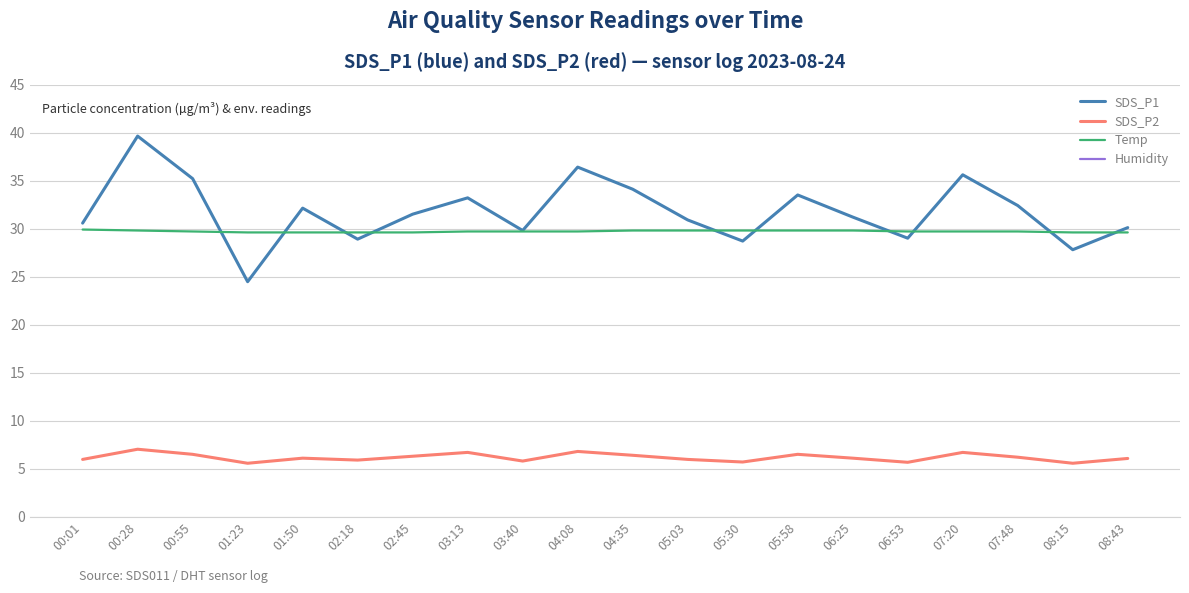

In SDS_P2, how many points are lower than both neighbors (excluding endpoints)?

6